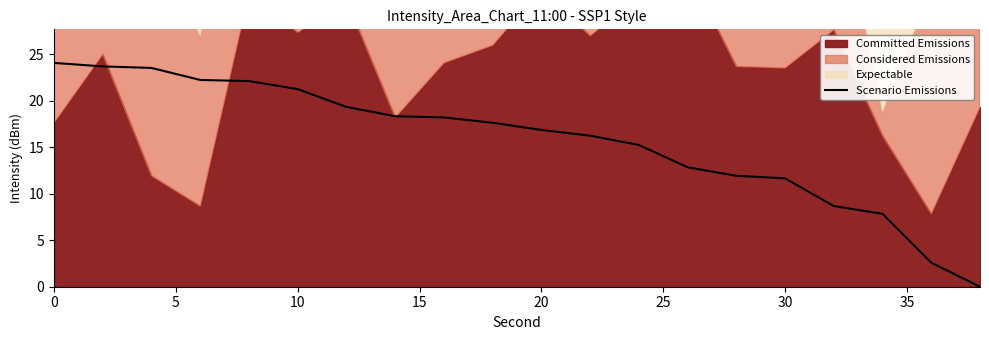

Is it true that Scenario Emissions equals 7.3 at 10?

False